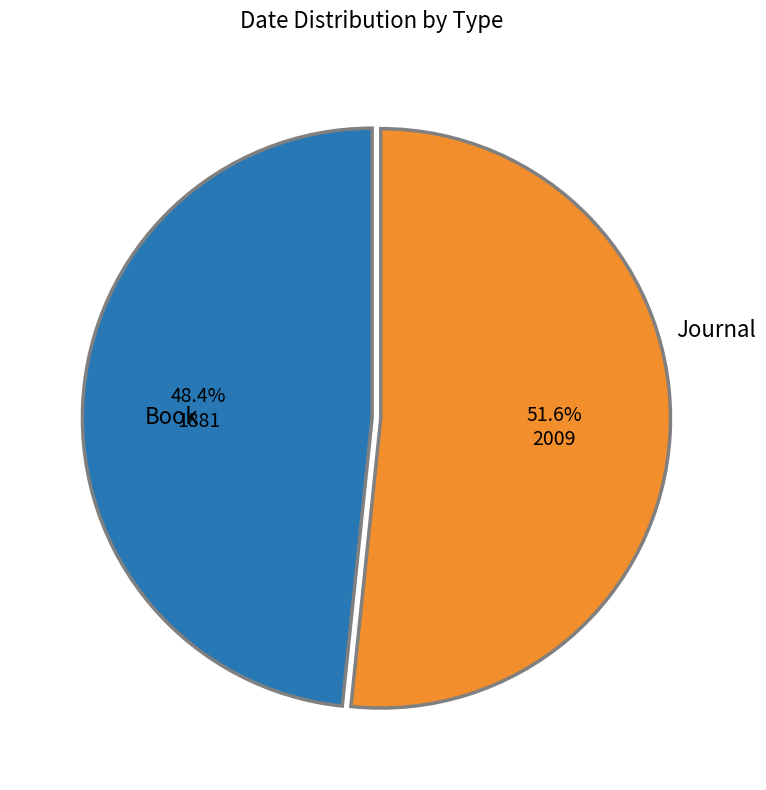

To the nearest percent, what is the difference between the largest and smallest slice percentages?

3%